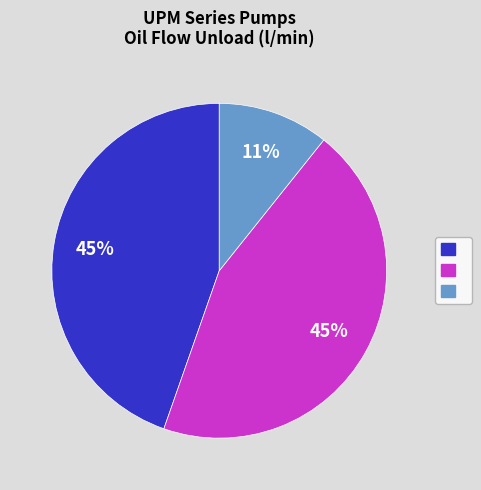

To the nearest percent, what is the difference between the largest and smallest slice percentages?

34%